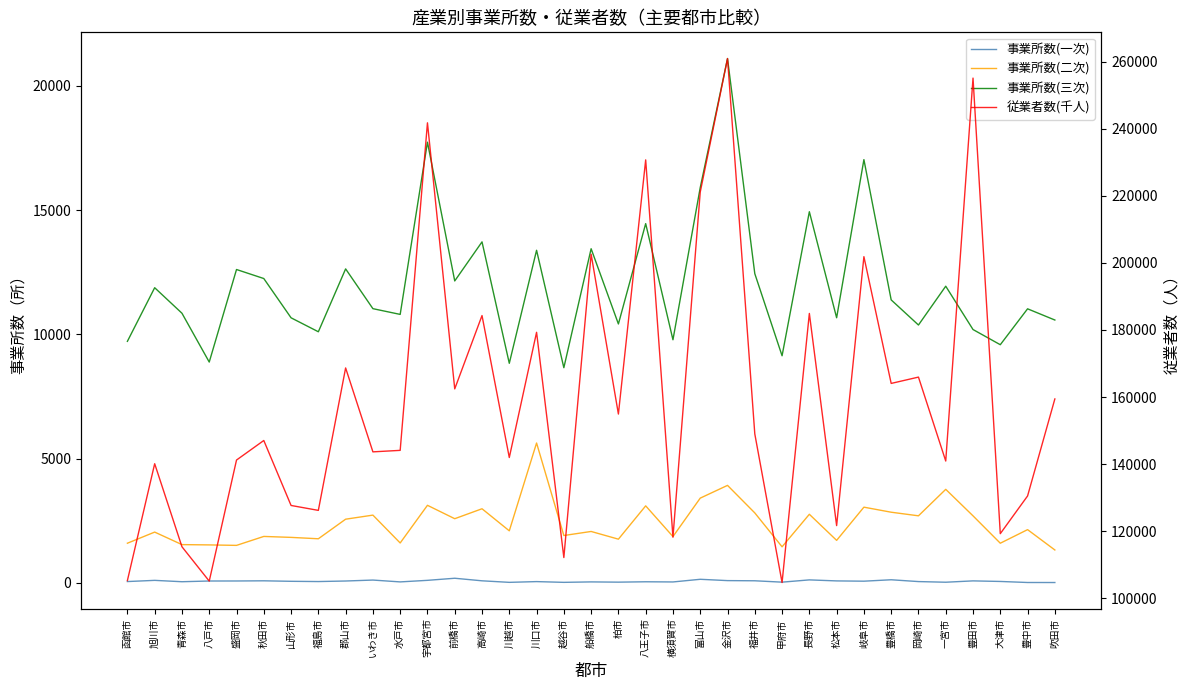

Which series has the widest spread of values?

従業者数(千人)